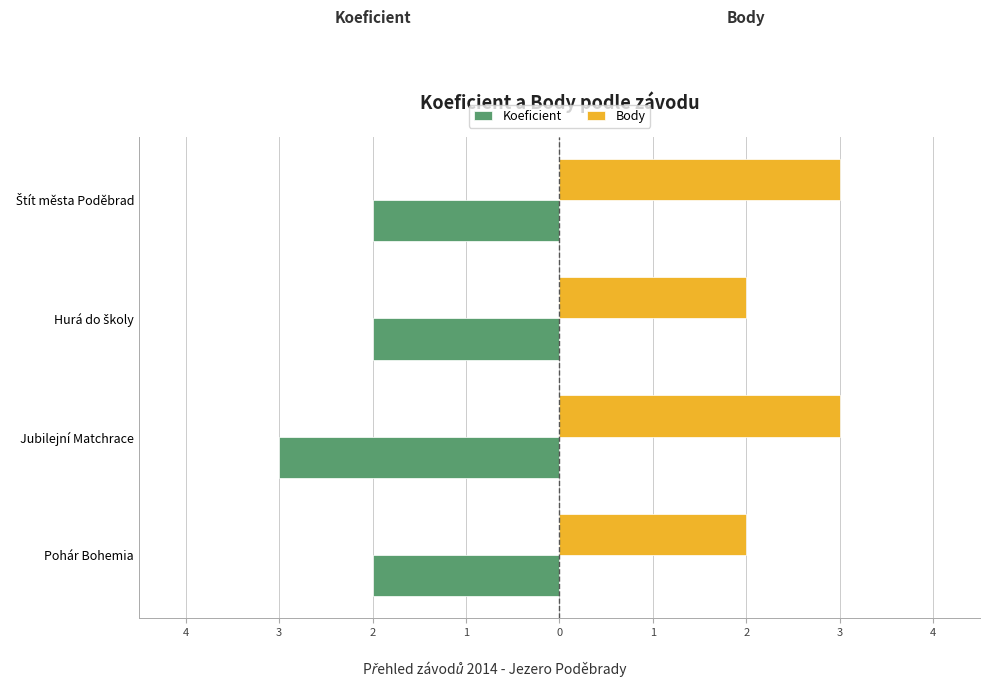

Which series has the largest range (max minus min)?

Koeficient